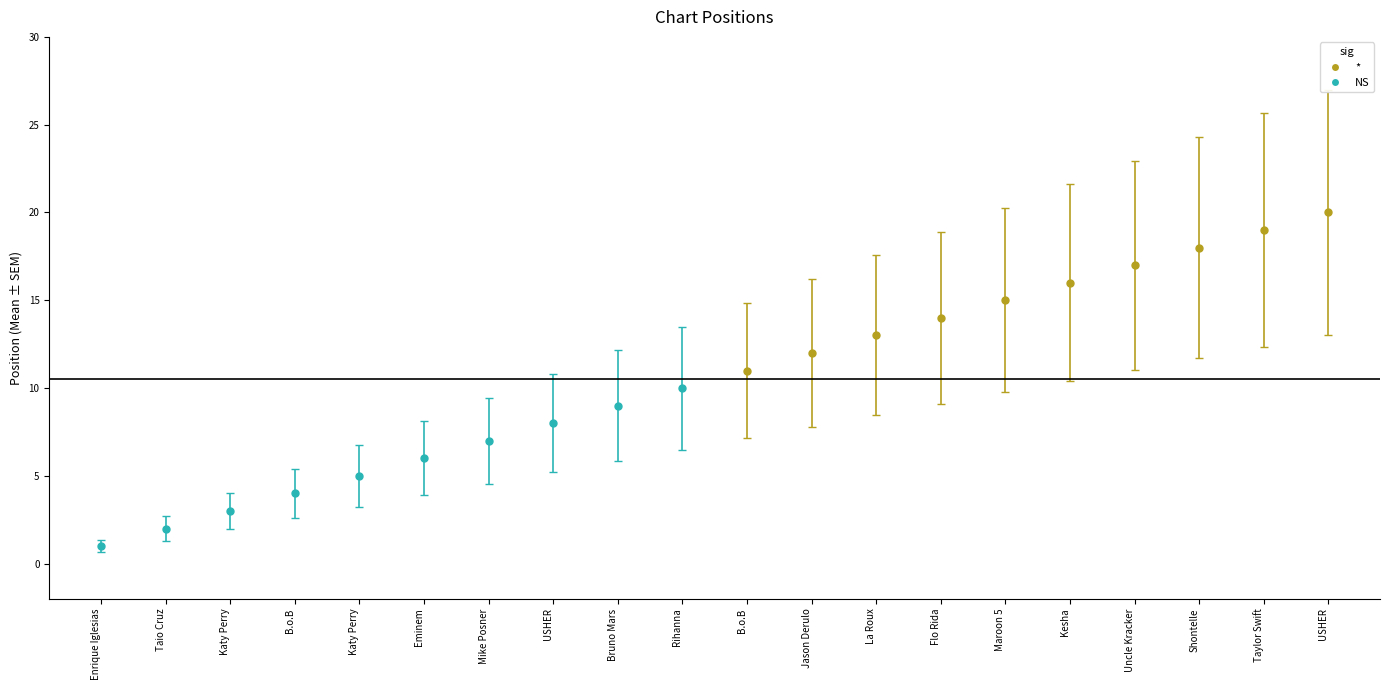

How many values are below 11?

10